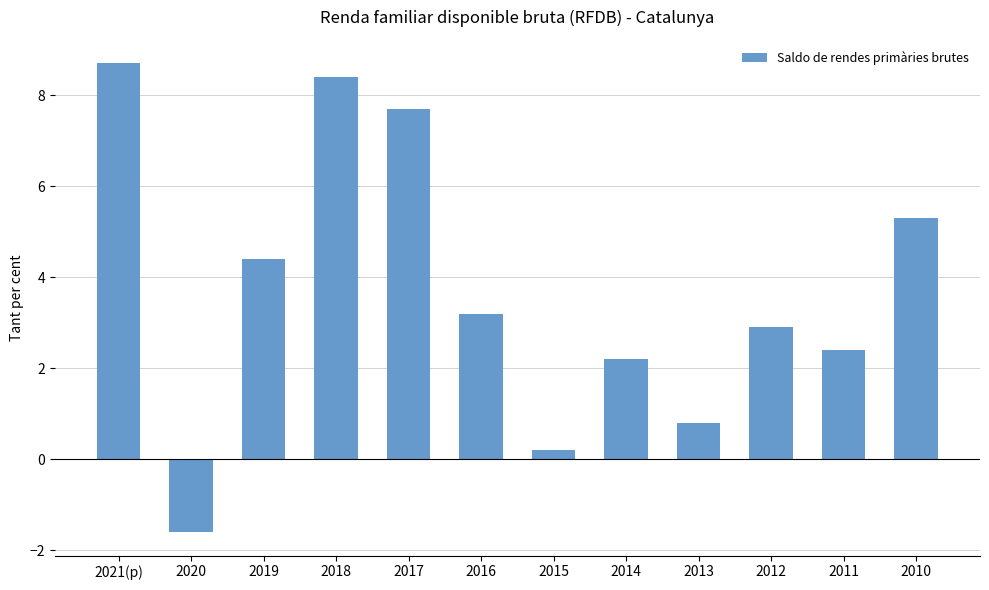

List the labels in order of value, smallest first.

2020, 2015, 2013, 2014, 2011, 2012, 2016, 2019, 2010, 2017, 2018, 2021(p)